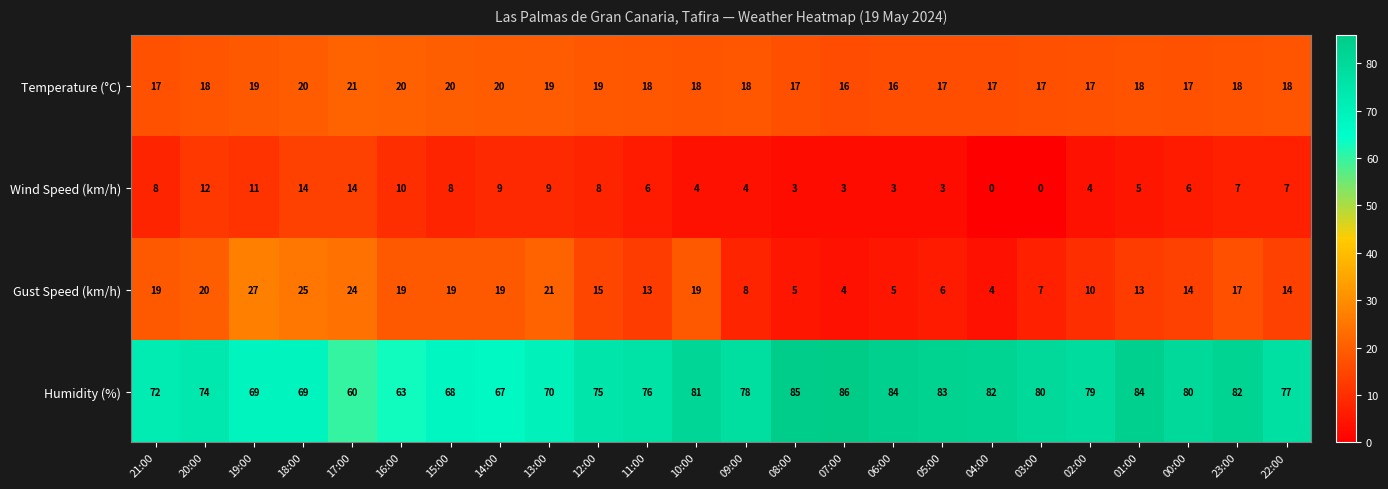

What is the total value across all series at 17:00?

119